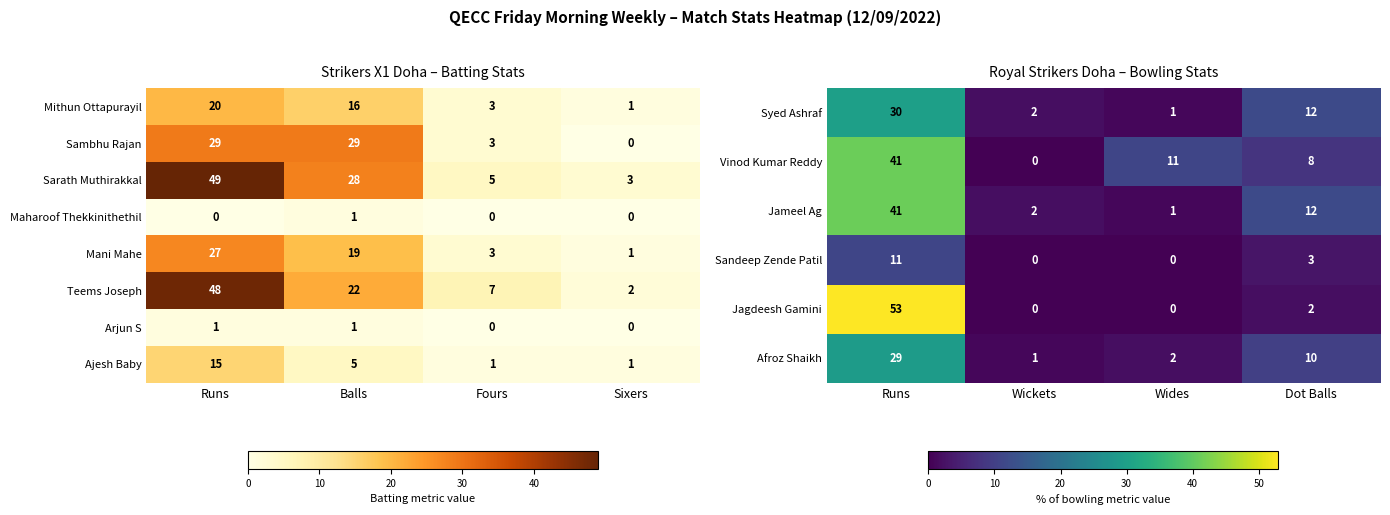

Is the value of Syed Ashraf at Runs greater than the value of Jagdeesh Gamini at Runs?

No